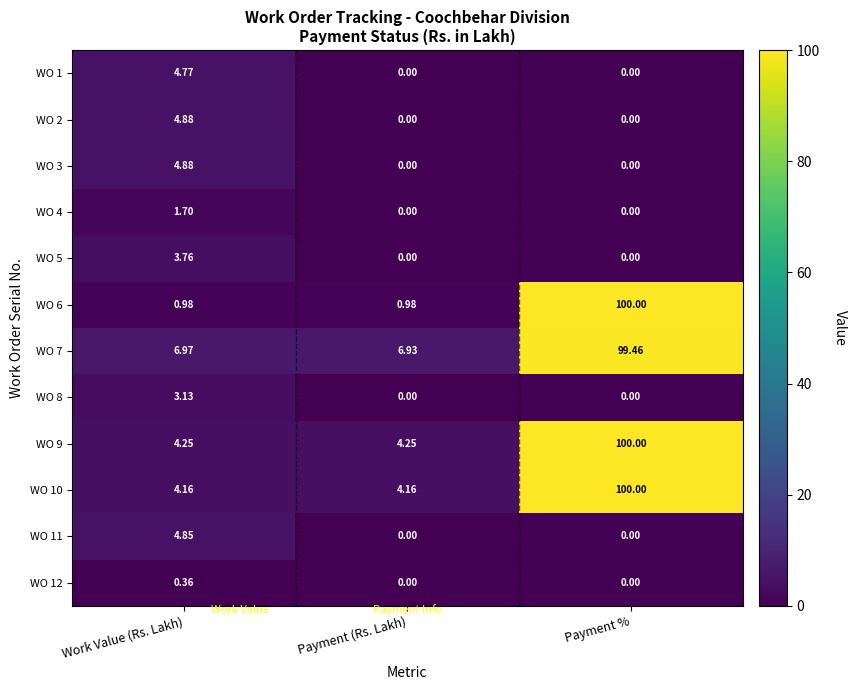

Which series has the largest range (max minus min)?

WO 6